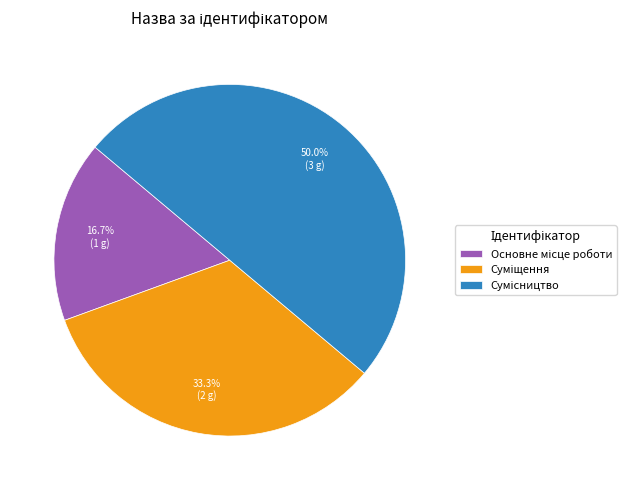

Count the number of slices in the pie.

3